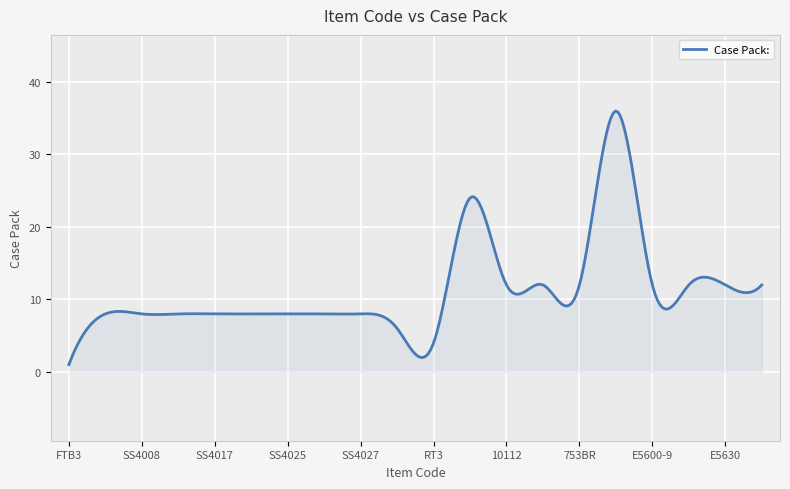

What is the greatest value displayed?

36.0